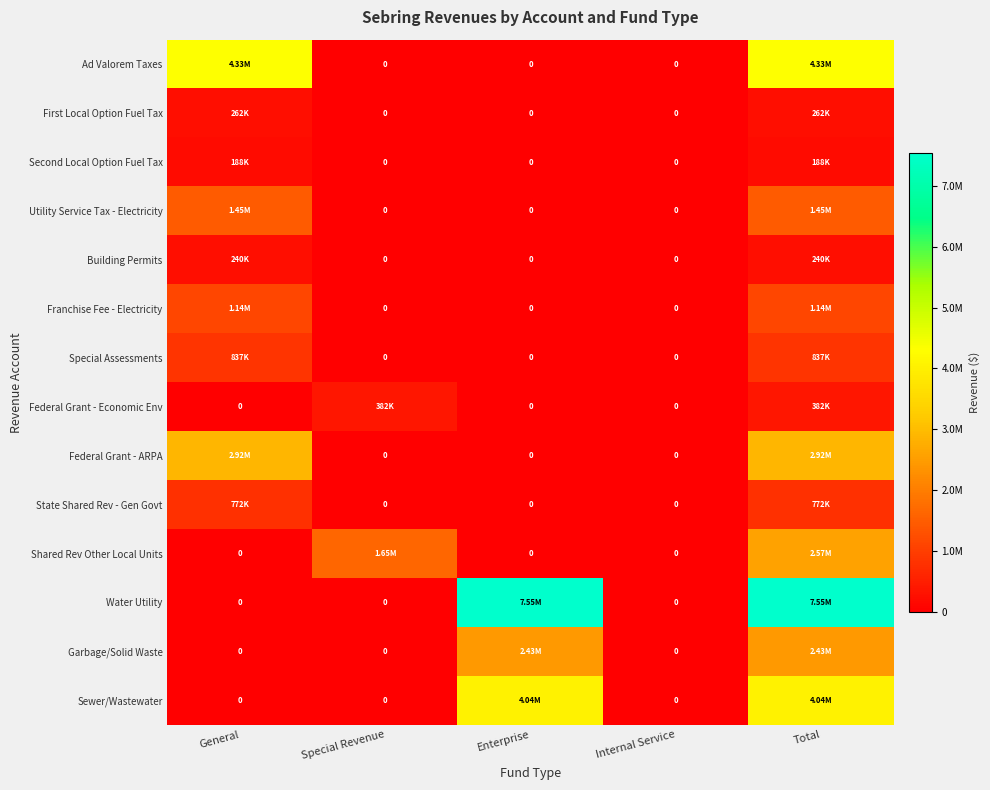

How many positive values does the Franchise Fee - Electricity series have?

2